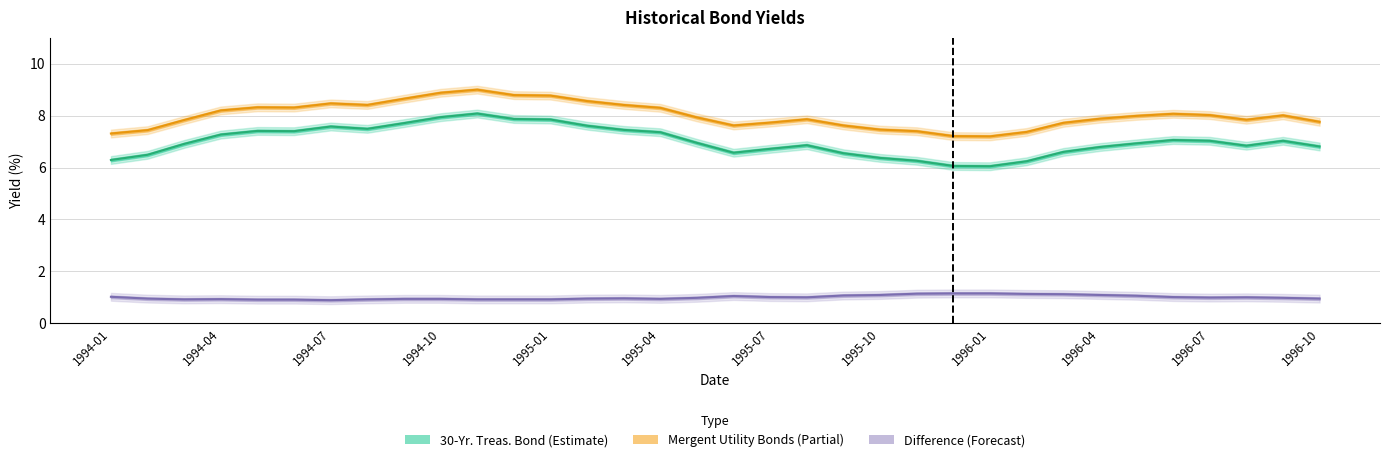

How many interior local valleys does the Mergent Utility Bonds series have?

5